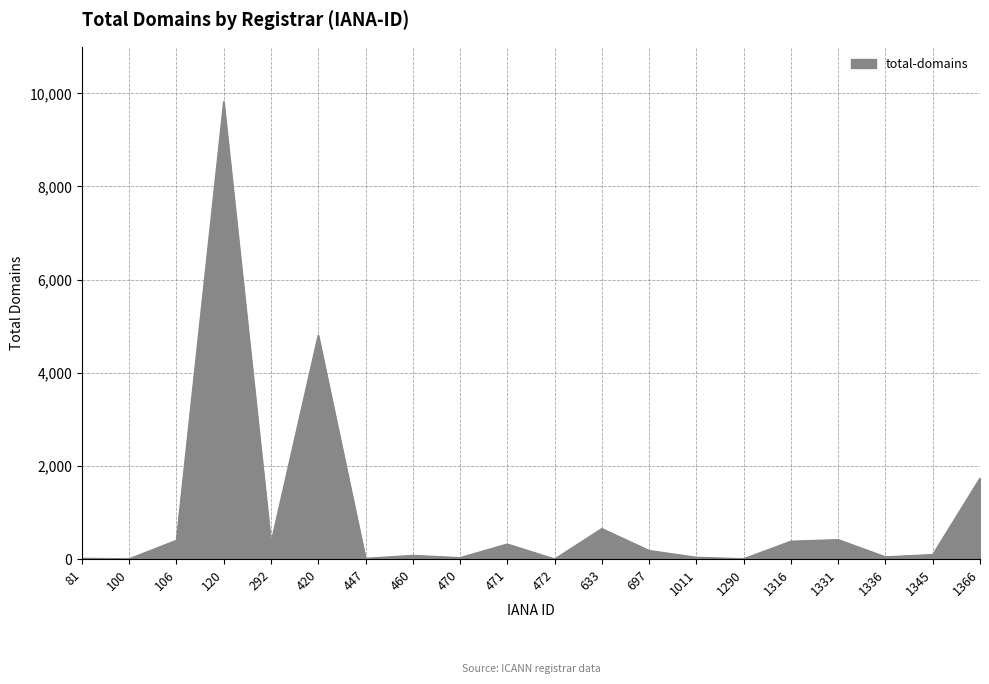

The chart shows a value of 1143 at 633. True or false?

False